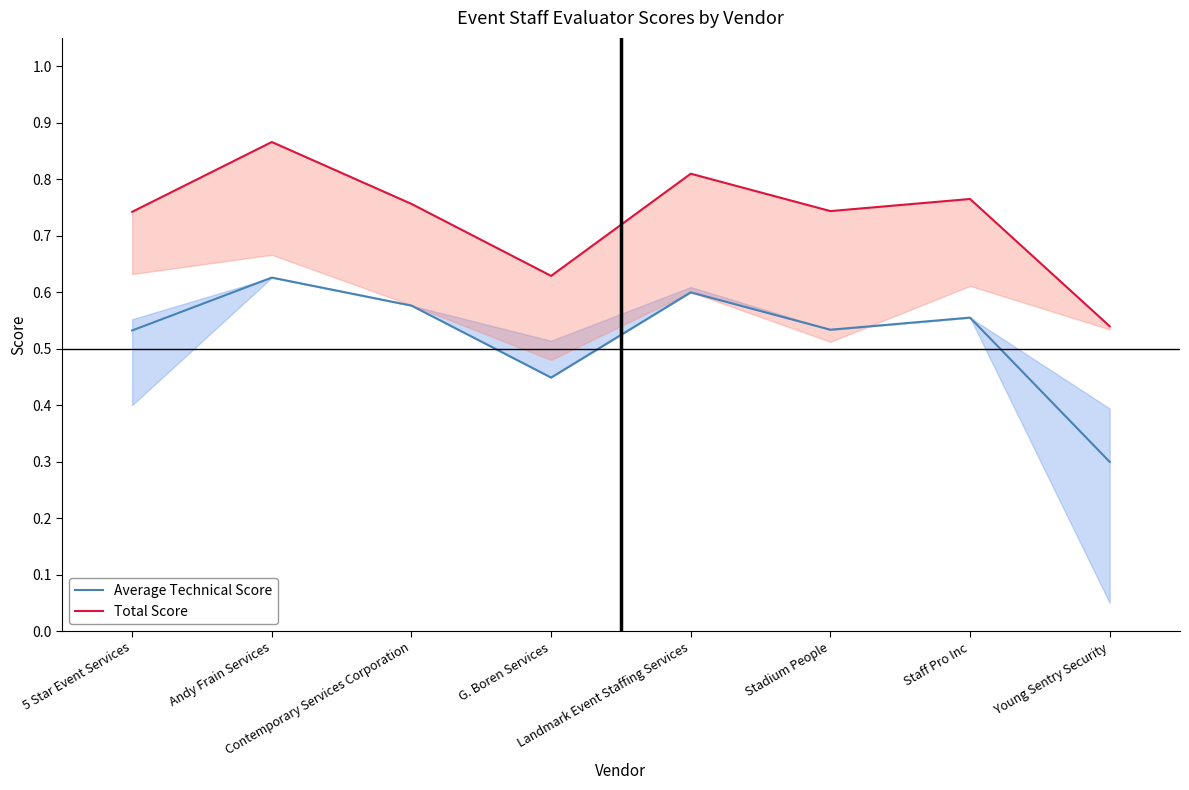

List the series in order of their peak value, highest first.

Total Score, Average Technical Score